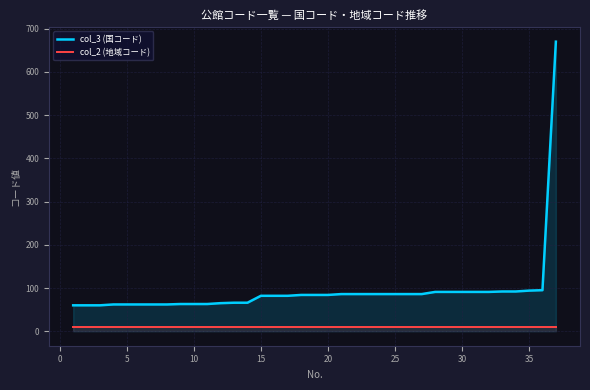

Rank the series by their average value, from highest to lowest.

col_3 (国コード), col_2 (地域コード)